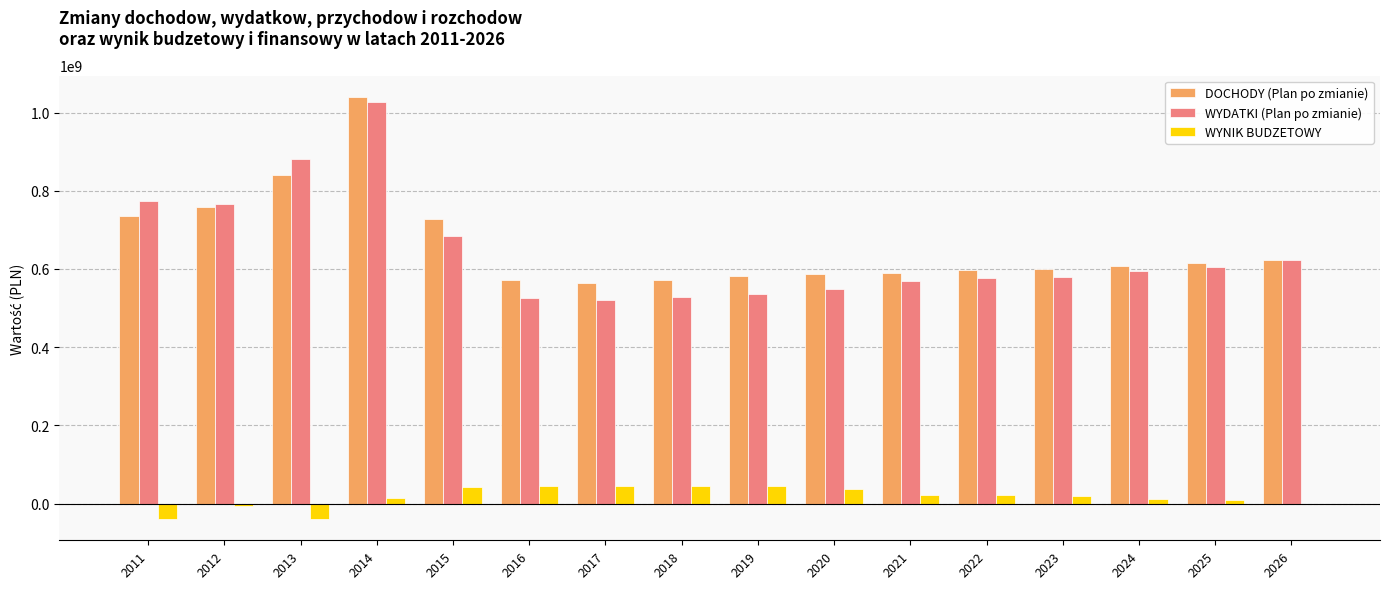

What is the greatest value displayed?

1040604594